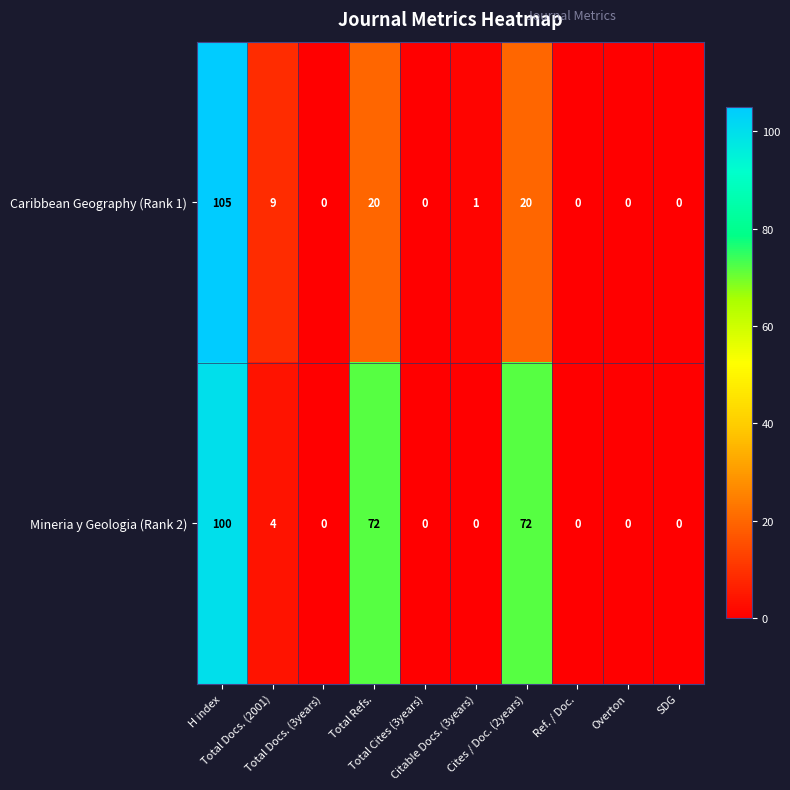

What is the average value of the Mineria y Geologia (Rank 2) series?

25